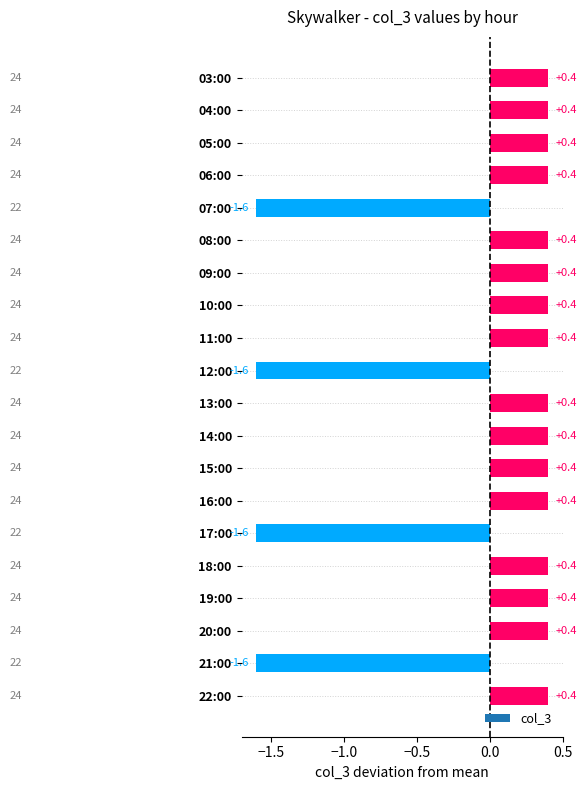

Reading bottom to top, transcribe all the data shown in this chart.

0.4	-1.6	0.4	0.4	0.4	-1.6	0.4	0.4	0.4	0.4	-1.6	0.4	0.4	0.4	0.4	-1.6	0.4	0.4	0.4	0.4